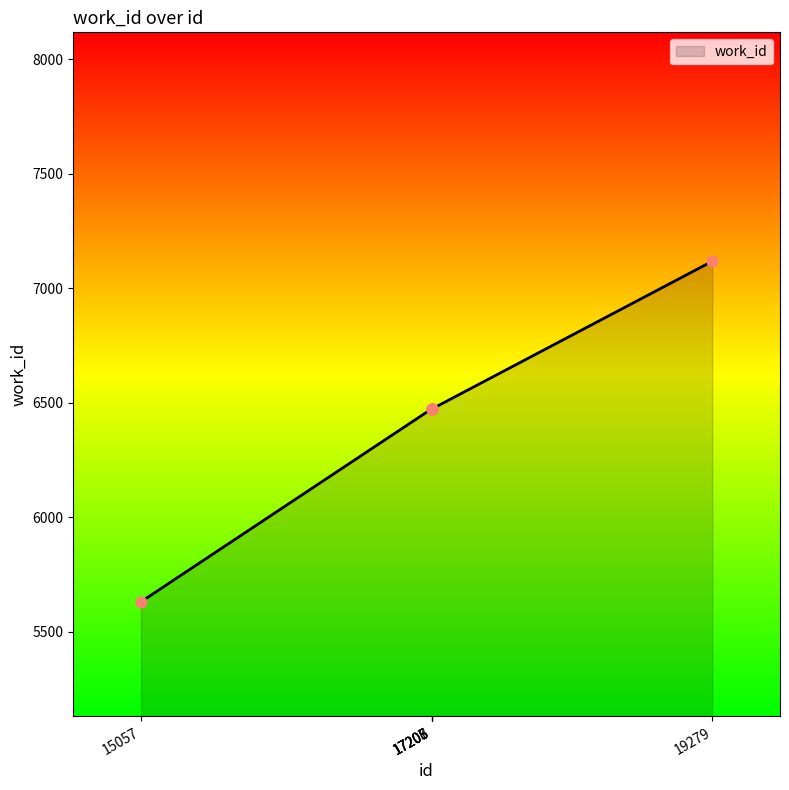

Between 19279 and 17208, which is larger?

19279